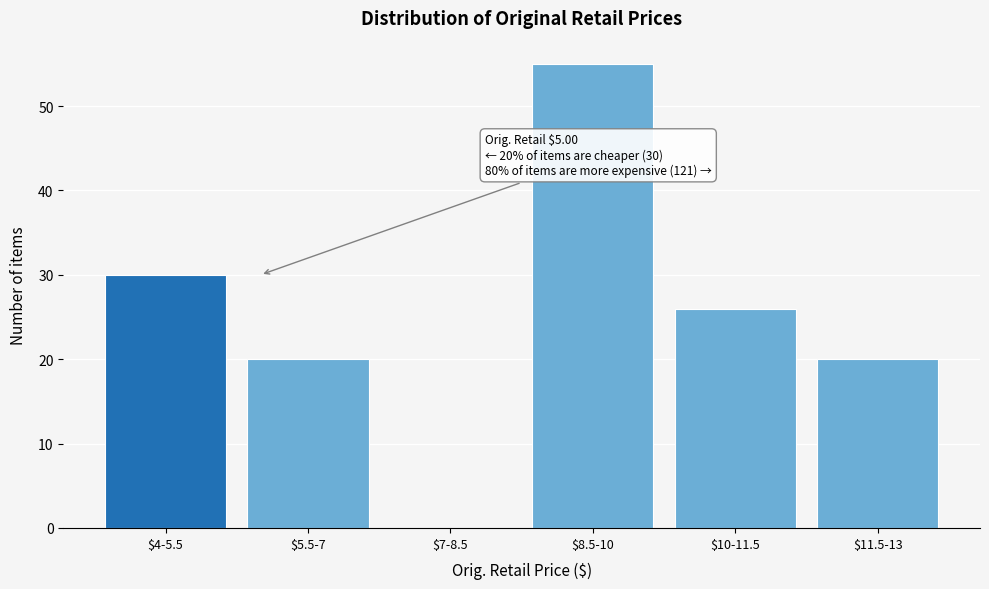

What is the maximum value shown in the chart?

55